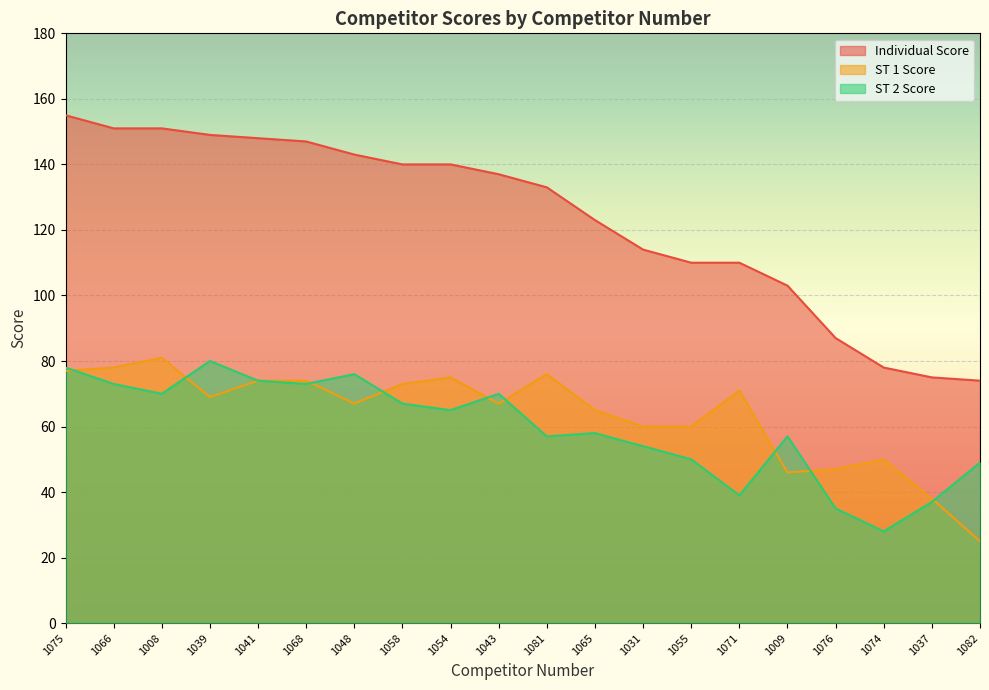

The value of ST 2 Score at 1037 is 21. True or false?

False